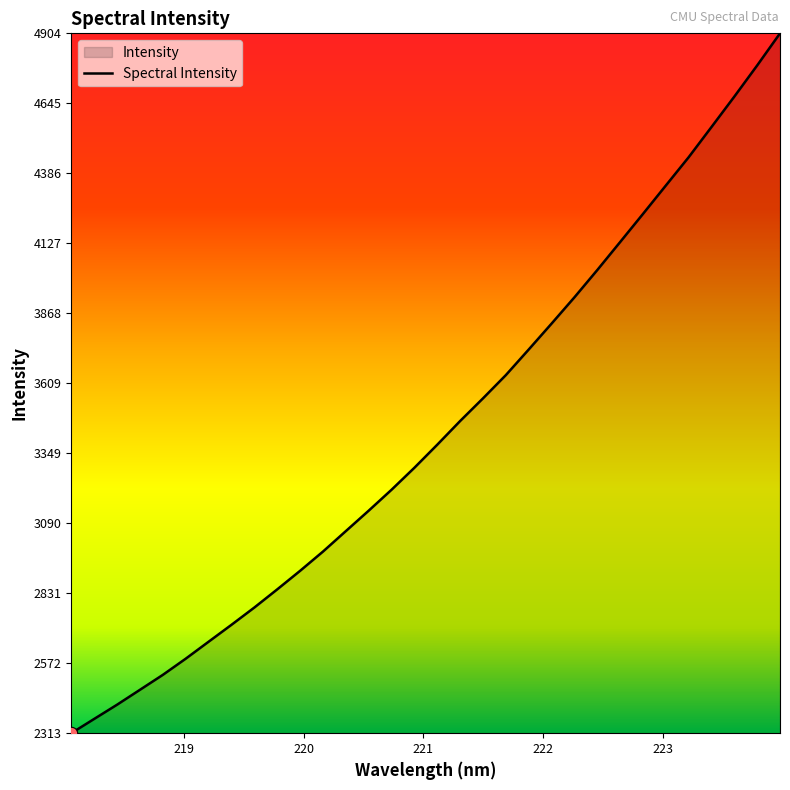

What is the greatest value displayed?

4904.3